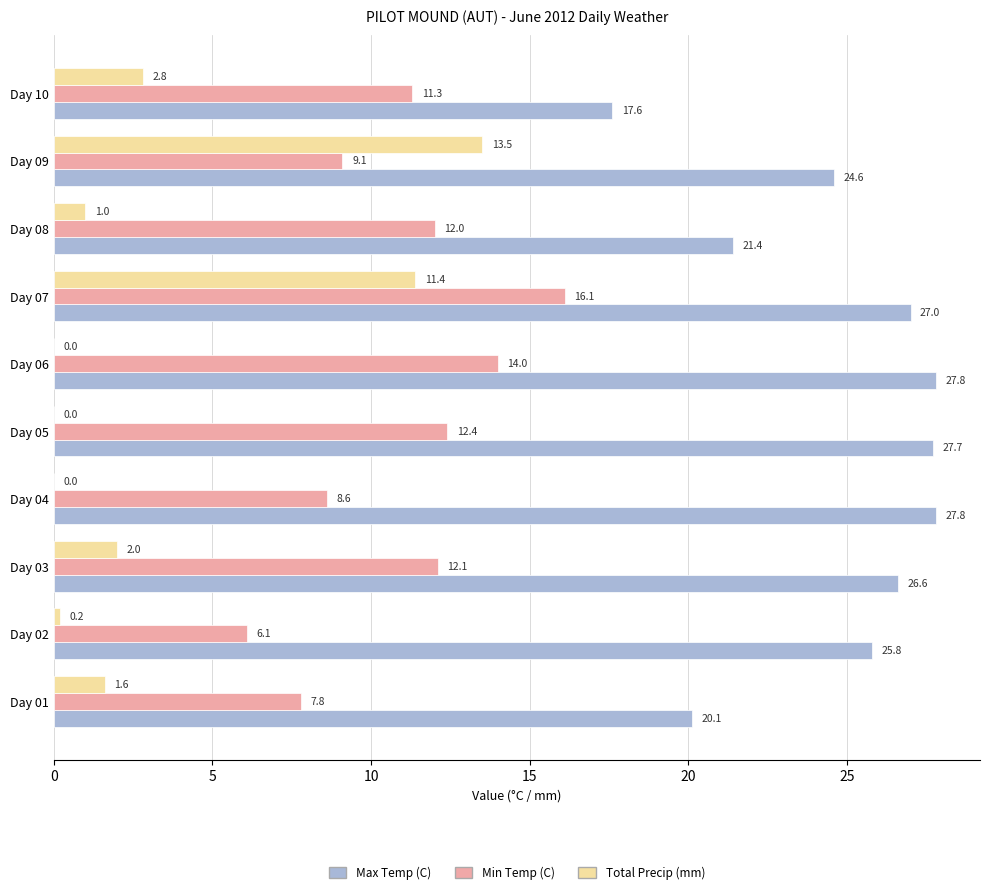

What is the sum of the Max Temp (C) values at Day 08 and Day 01?

41.5